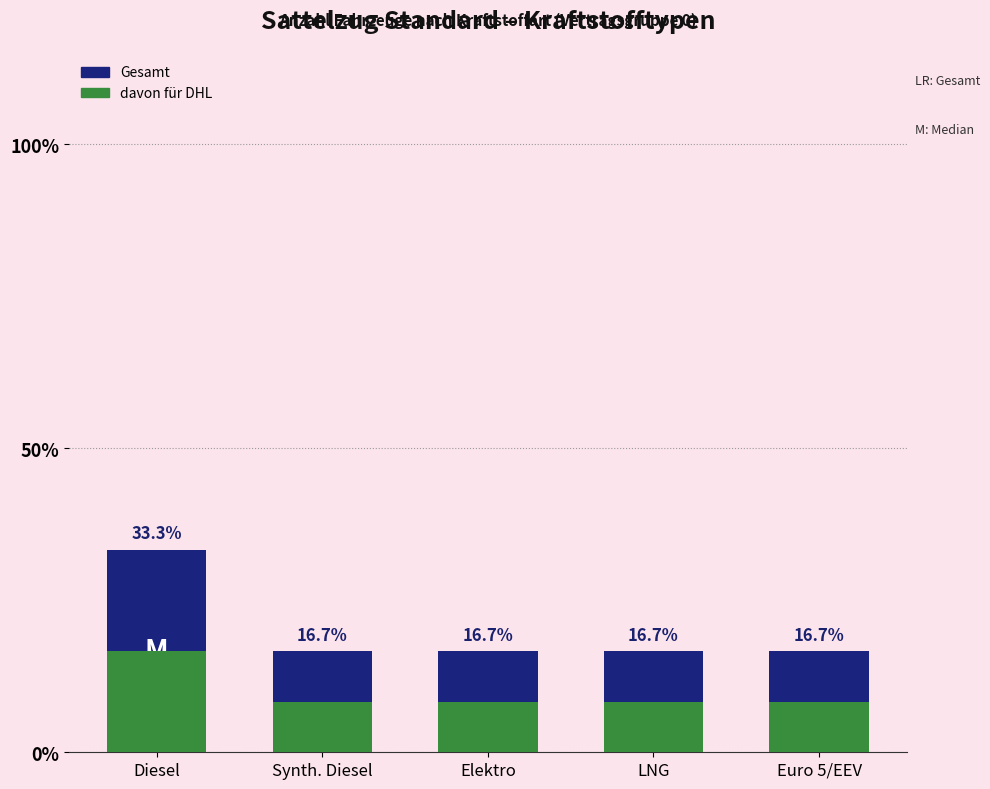

Between Elektro and Euro 5/EEV, which is larger?

Elektro